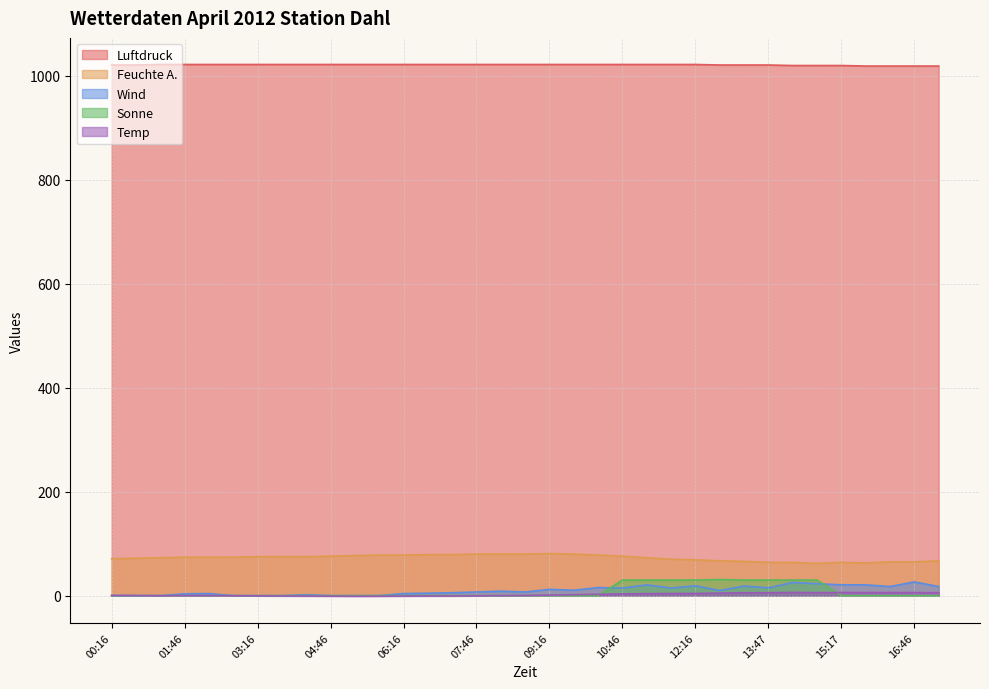

Where is the first local minimum for Temp?

01:16